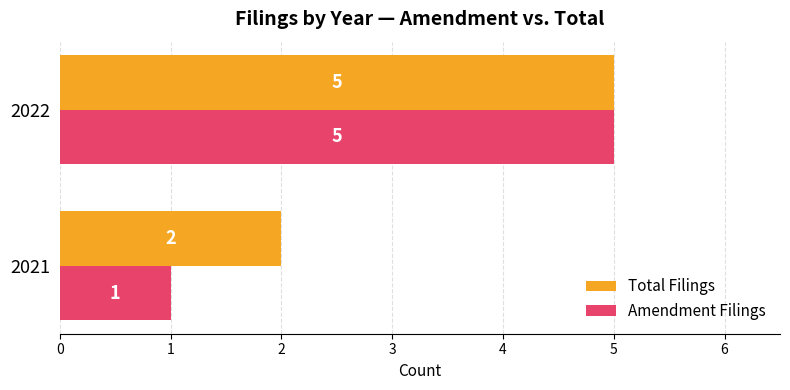

The value of Total Filings at 2021 is 2. True or false?

True